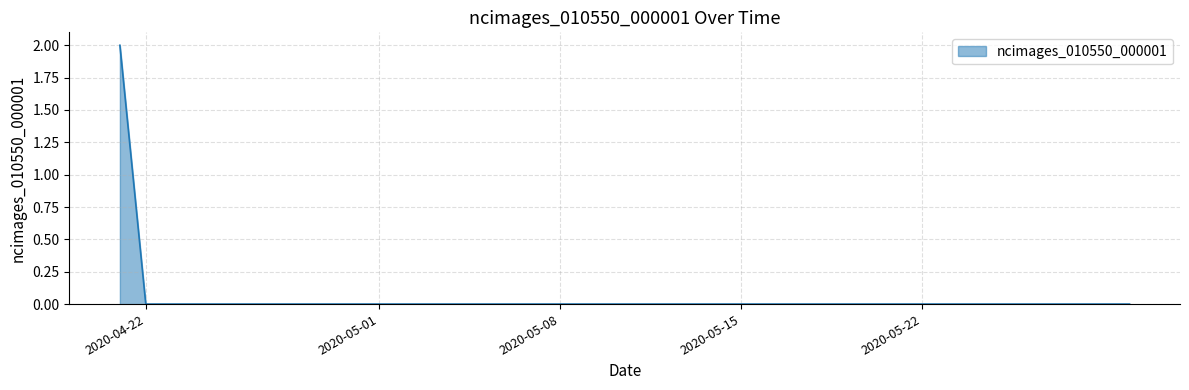

What is the difference between the maximum and minimum values?

2